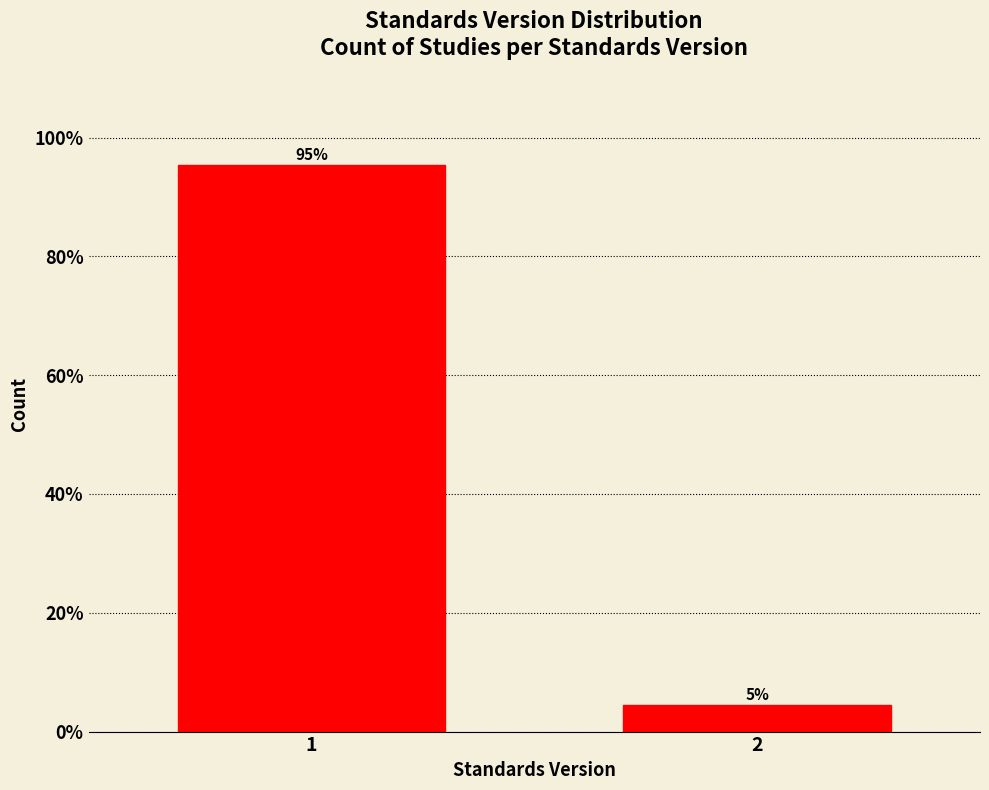

What is the value of the 1st bar from the left?

95.5